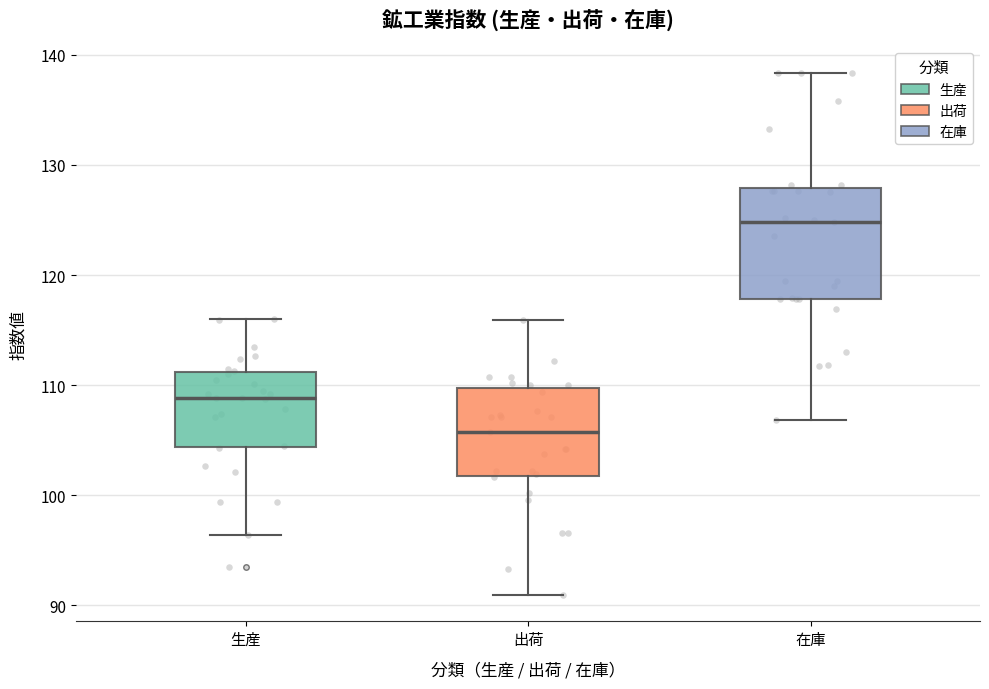

Which box is the tallest, from its lower edge to its upper edge?

在庫